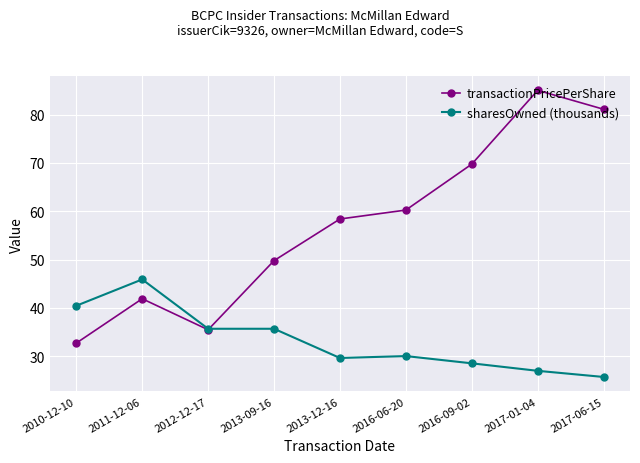

What is the sum of all sharesOwned (thousands) values?

298.8